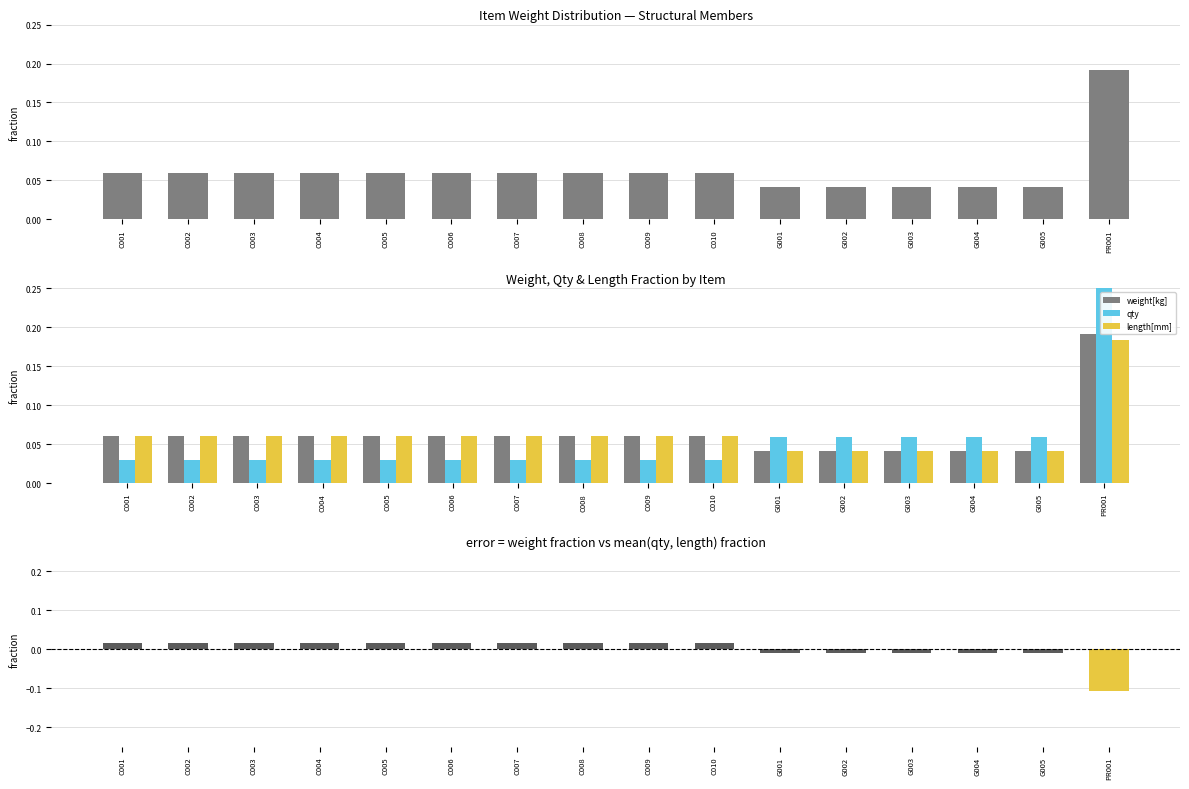

How many data points does each series have?

16